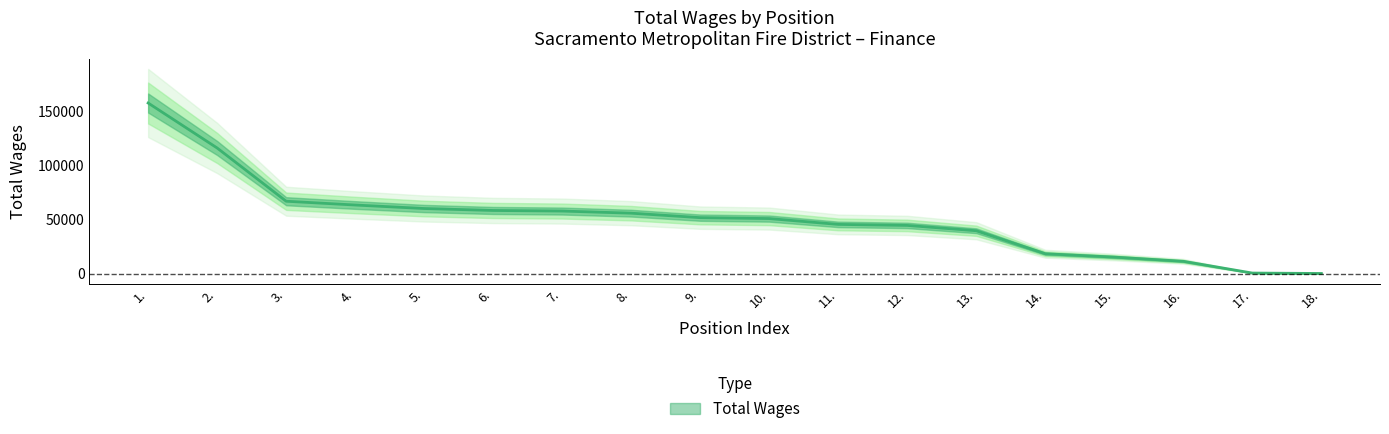

The chart shows a value of 229832 at 1.. True or false?

False